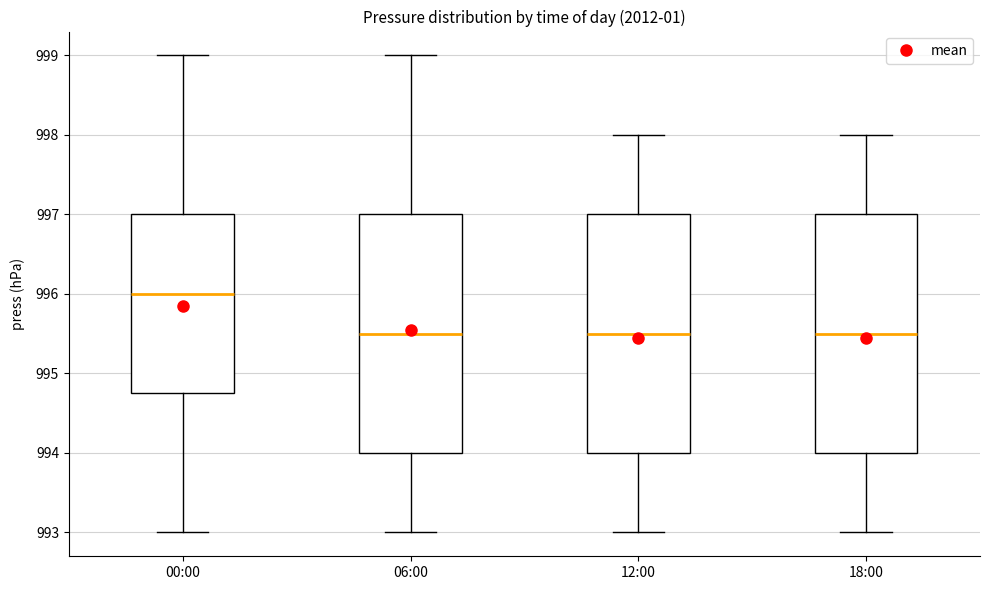

Reading left to right, read every box against the y-axis: the position of its median line, the range the box covers, and the ends of its whiskers. The values are not printed on the chart, so give them approximately, as read against the axis.

00:00: median 996.0, box 994.8 to 997.0, whiskers 993.0 to 999.0
06:00: median 995.5, box 994.0 to 997.0, whiskers 993.0 to 999.0
12:00: median 995.5, box 994.0 to 997.0, whiskers 993.0 to 998.0
18:00: median 995.5, box 994.0 to 997.0, whiskers 993.0 to 998.0